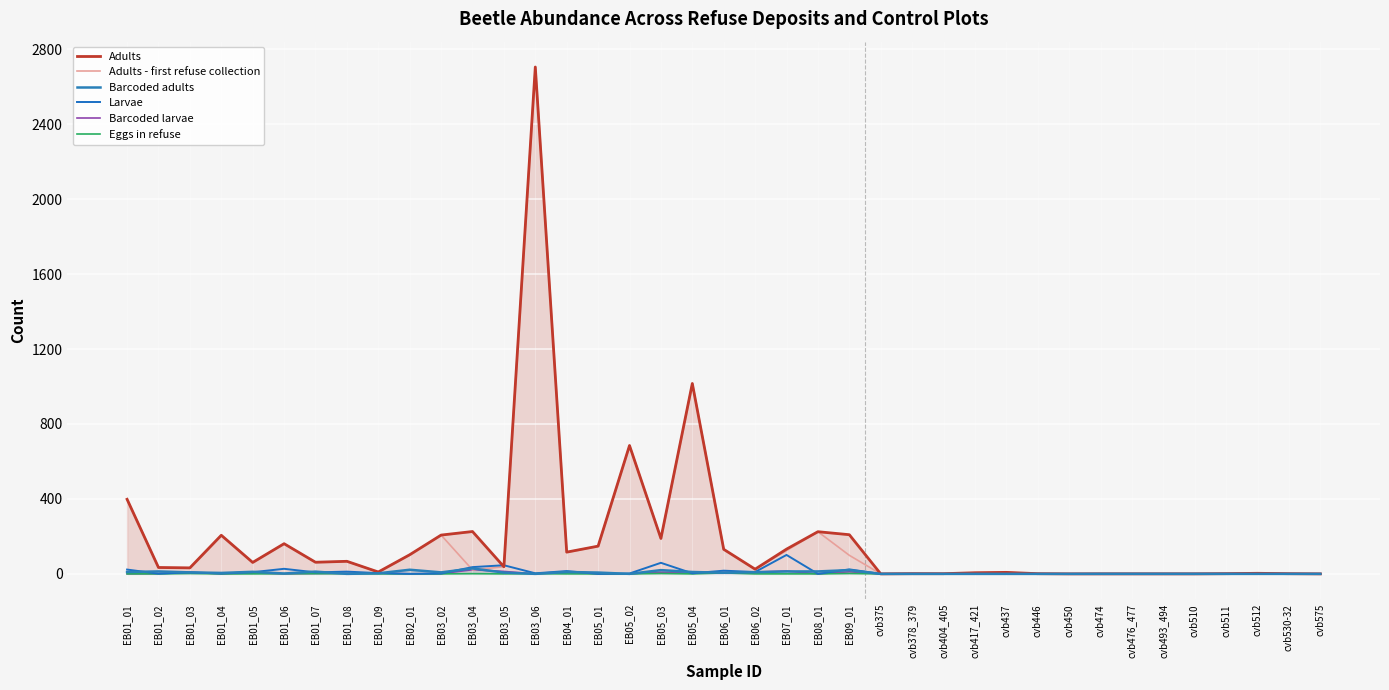

Which series has the largest total across all categories?

Adults